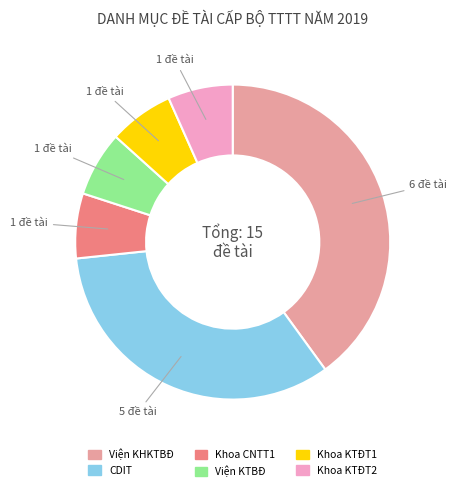

Is it true that CDIT is 33% of the pie?

True